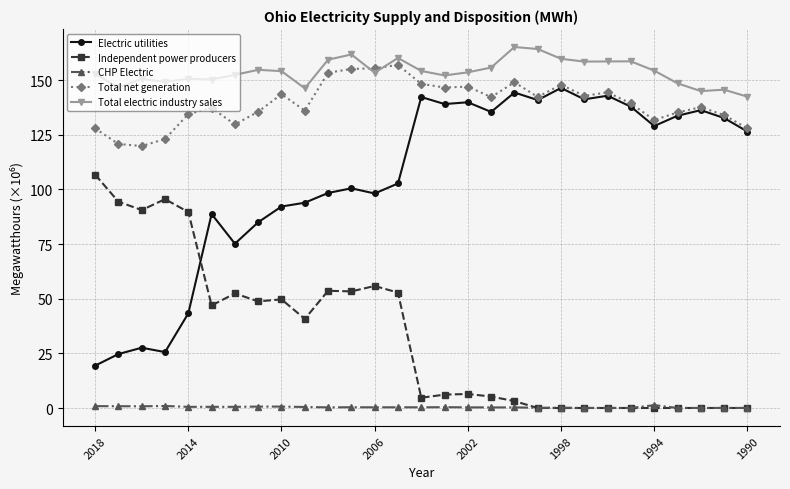

Which series has the largest total across all categories?

Total electric industry sales